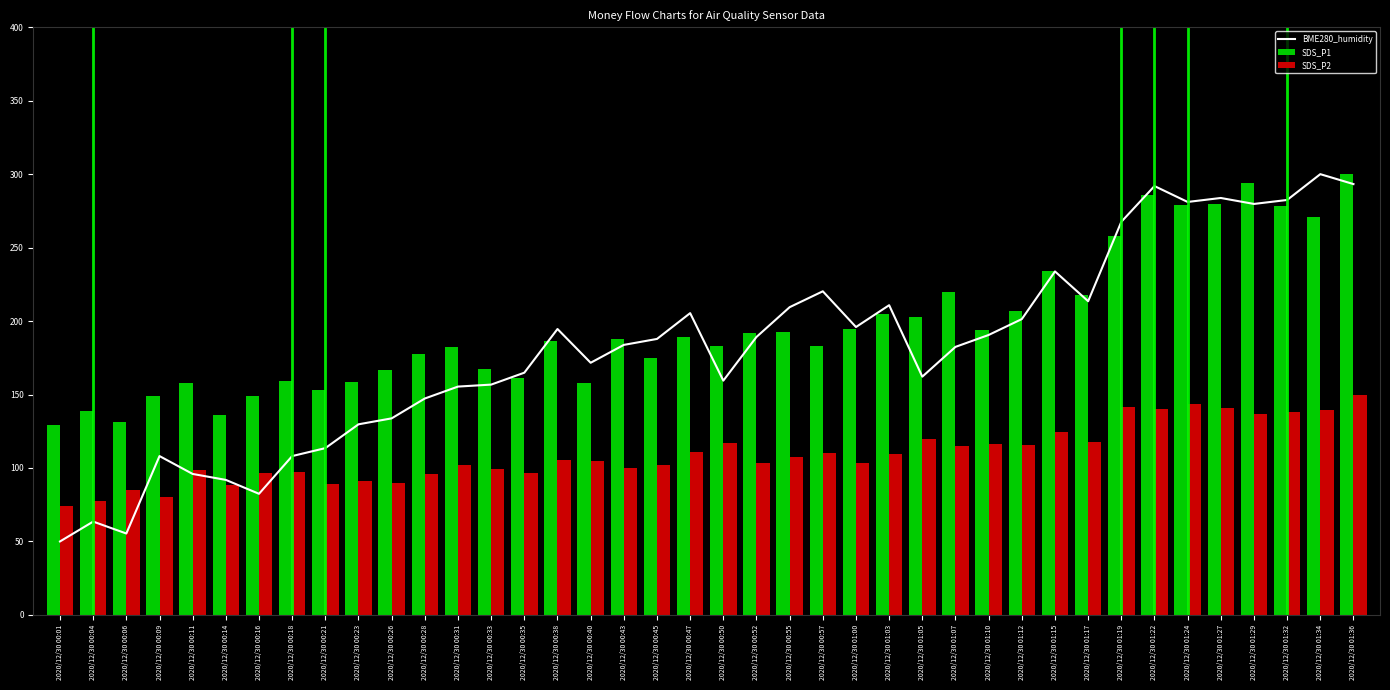

How many values are below 187?

20